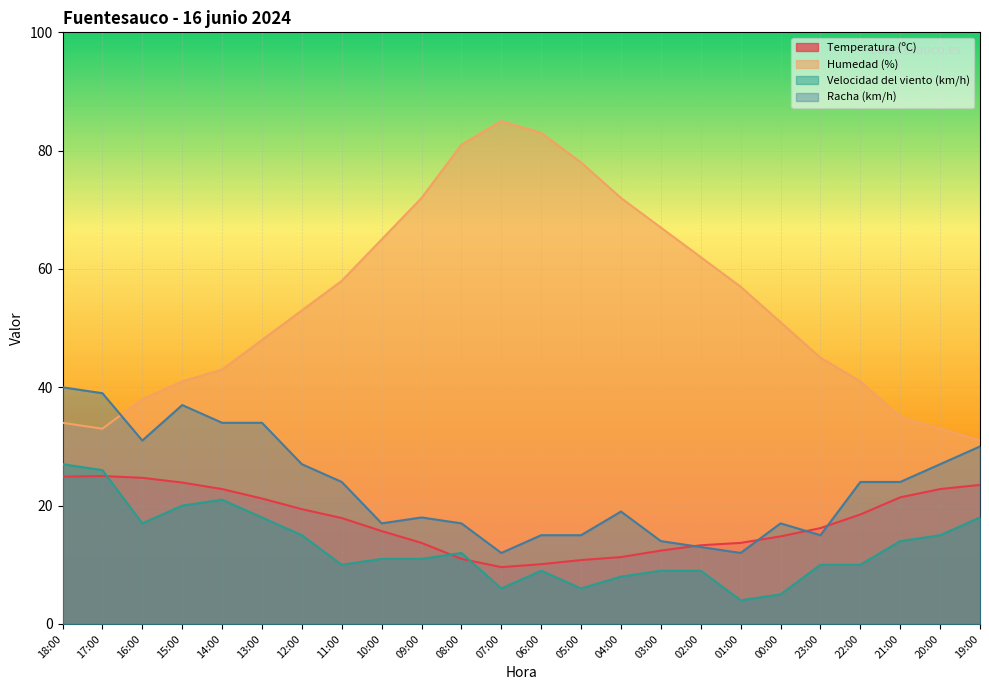

What is the total value across all series at 19:00?

102.5